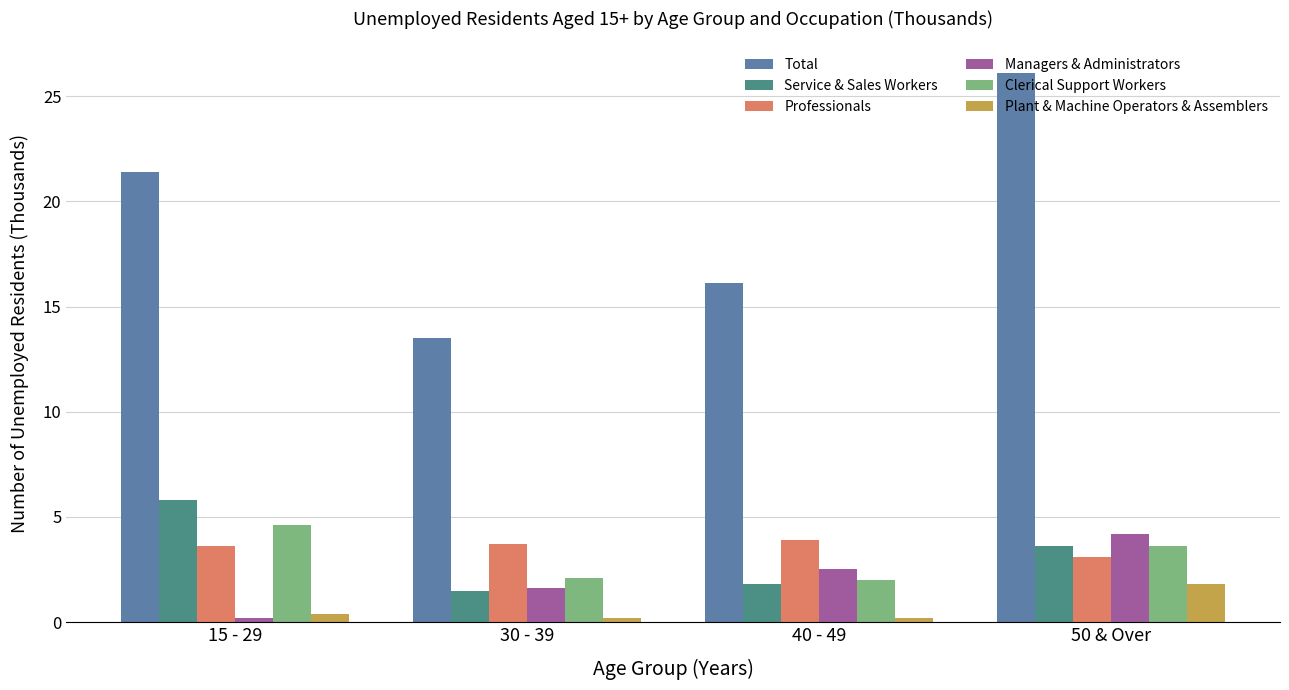

What is the value of the Professionals bar at the 1st from the left?

3.6